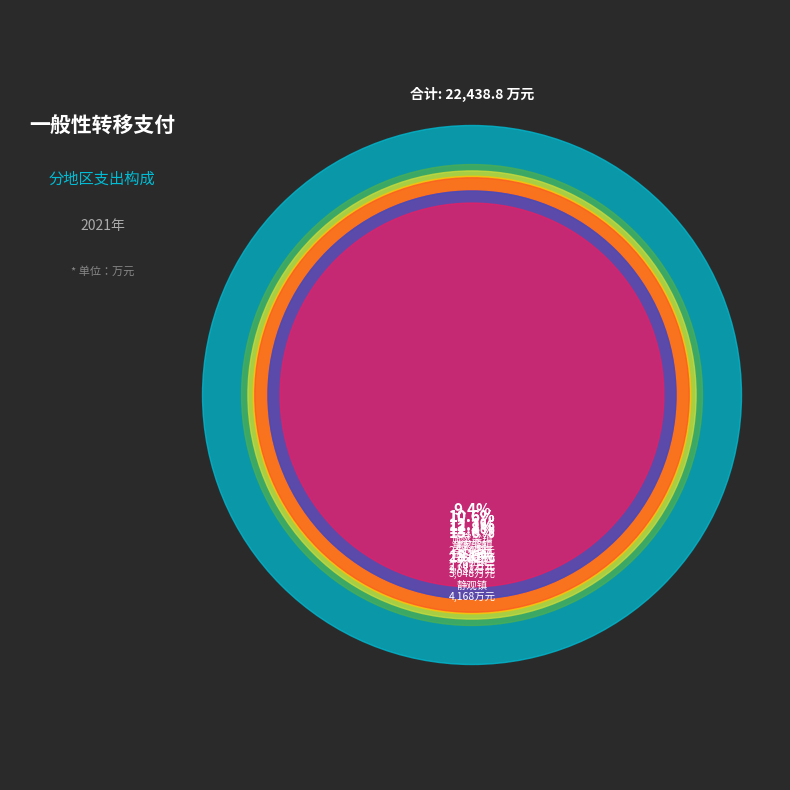

Rank the categories by value from highest to lowest.

静观镇, 天府镇, 澄江镇, 三圣镇, 金刀峡镇, 童家溪镇, 柳荫镇, 施家梁镇